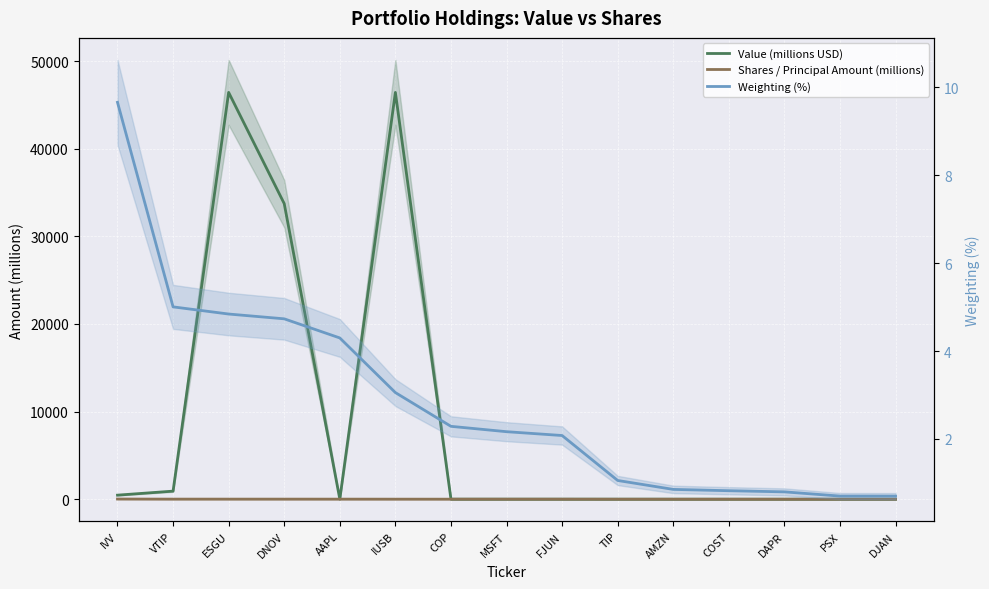

What is the value of the Weighting (%) point at the 1st from the left?

9.7